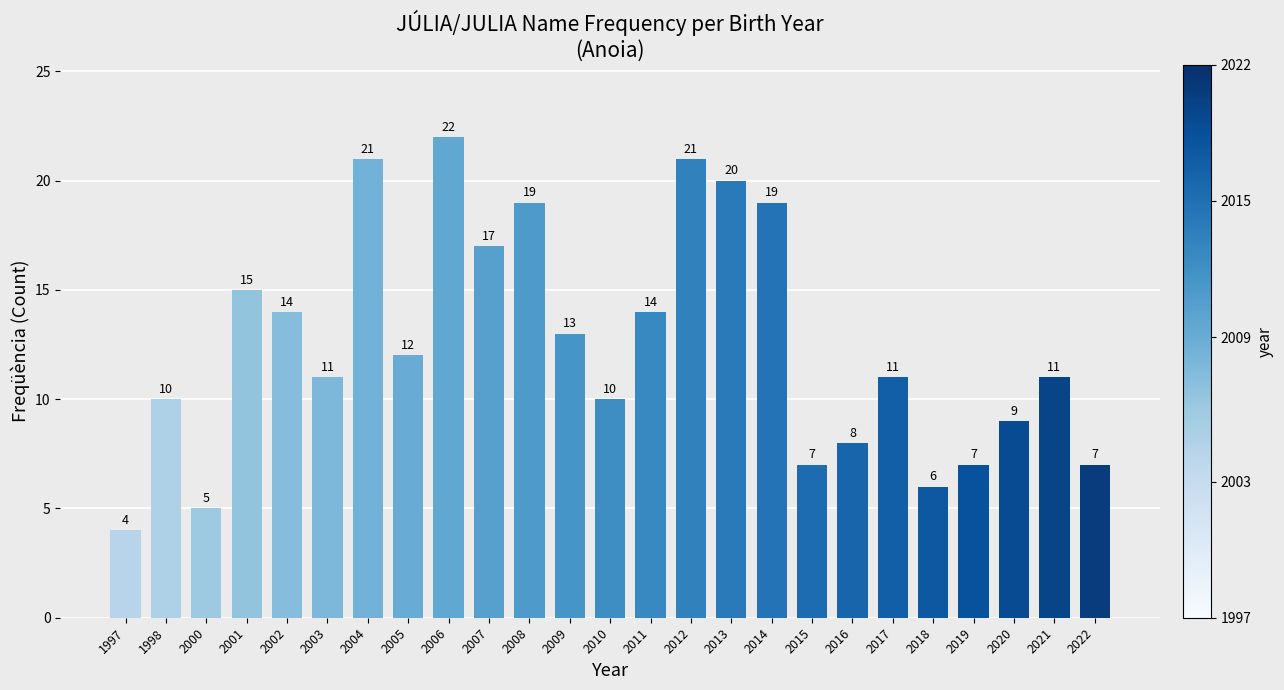

What is the change in value from 2001 to 2013?

+5